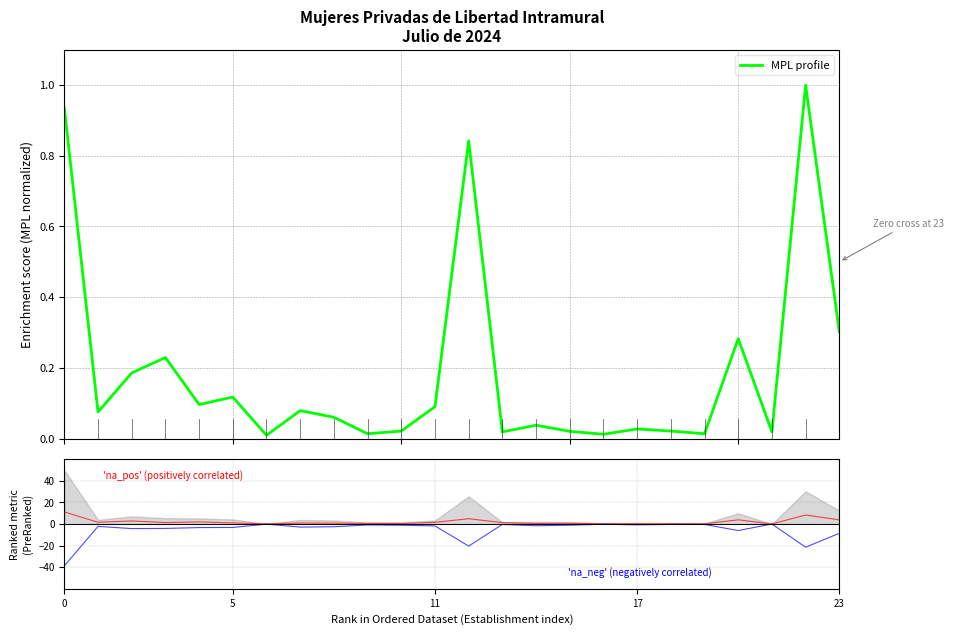

What is the highest value of the MPL profile series?

1.0